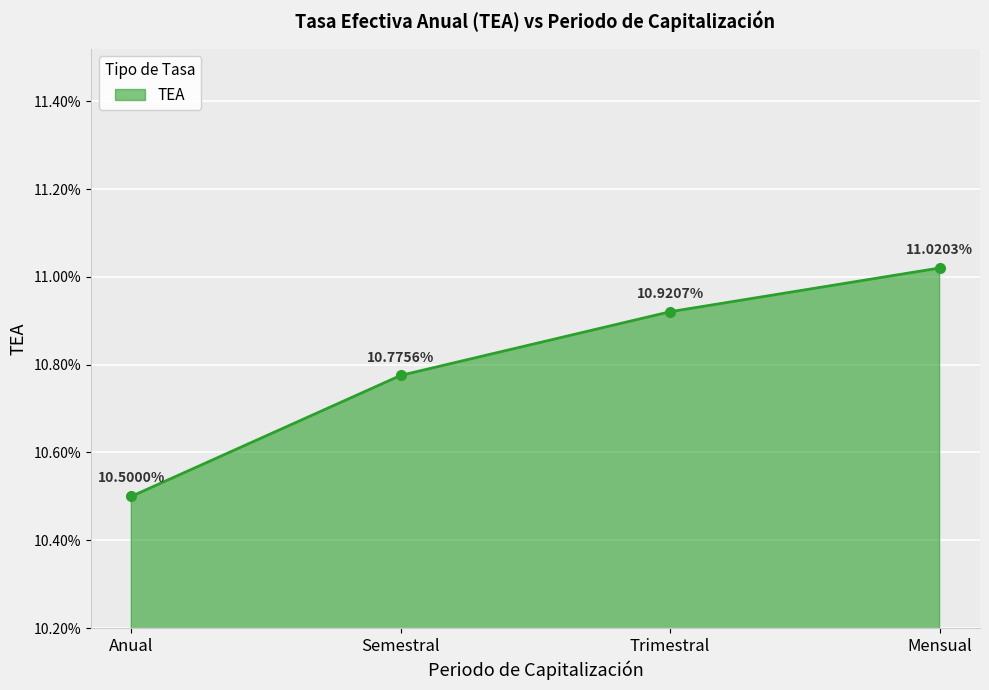

The value at Semestral is 0.1. True or false?

False